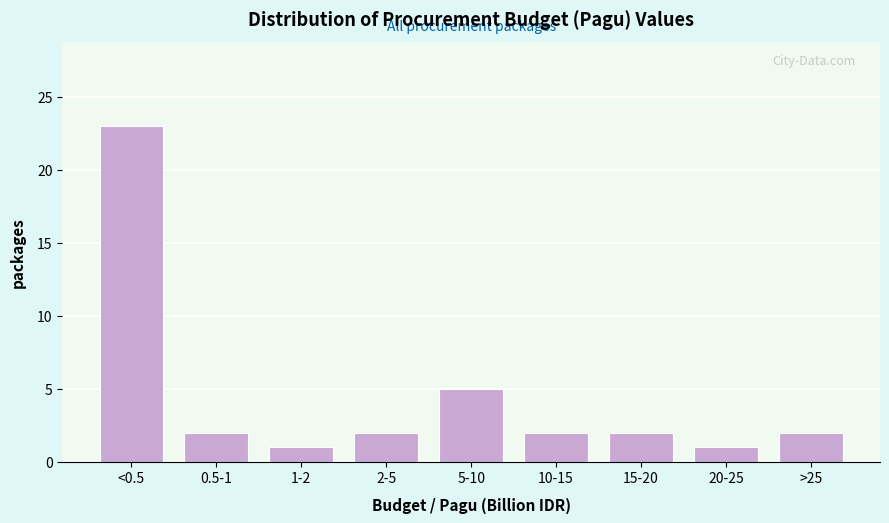

Reading left to right, transcribe all the data shown in this chart.

23	2	1	2	5	2	2	1	2